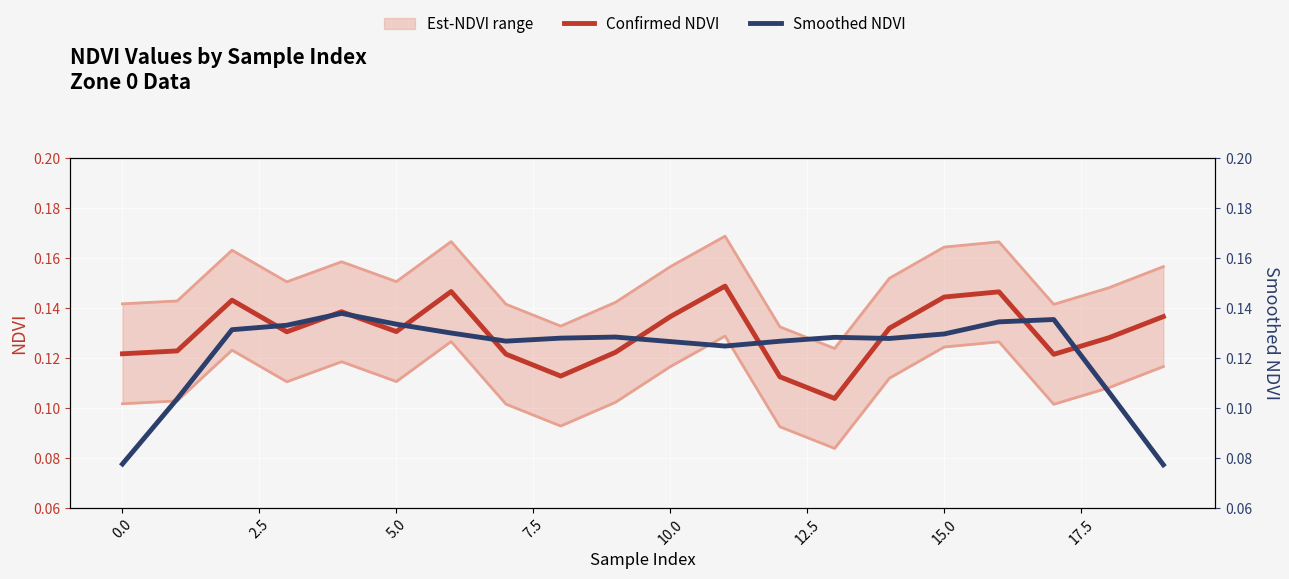

Is it true that Confirmed NDVI equals 0.0 at 5.0?

False